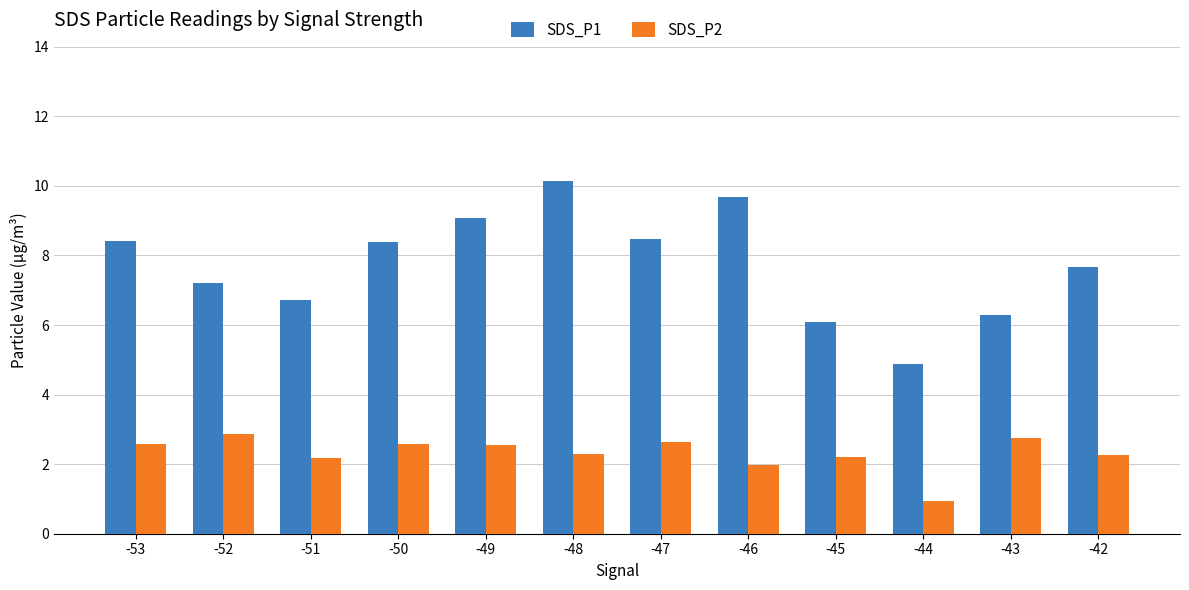

Is the value of SDS_P2 at -50 greater than the value of SDS_P1 at -52?

No